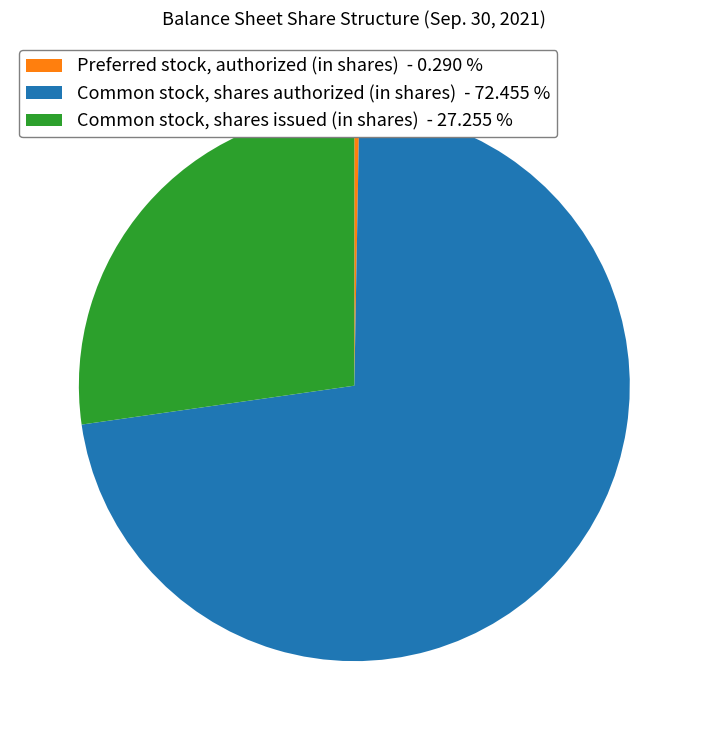

Which category accounts for the majority?

Common stock, shares authorized (in shares)